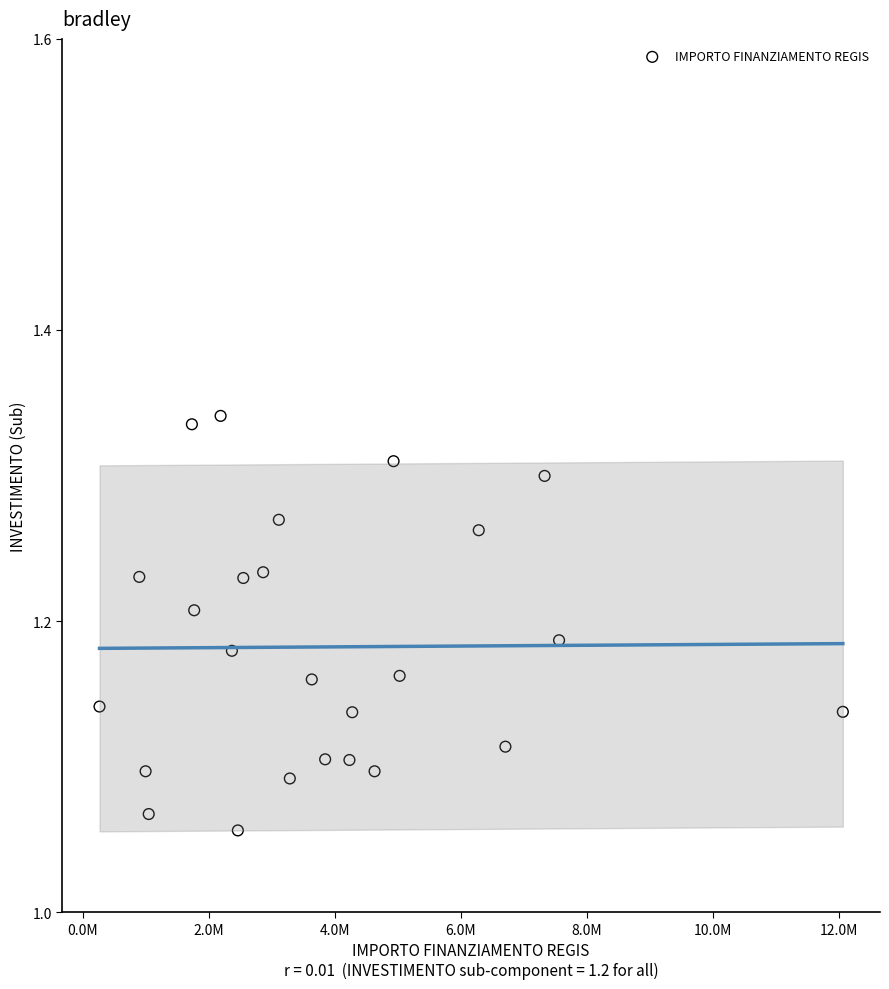

What is the range of X values (max minus min)?

11795856.4